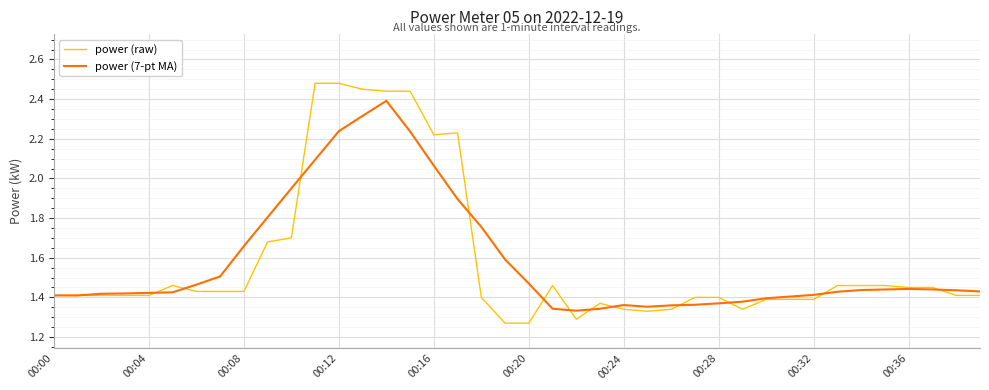

Which series has the widest spread of values?

power (raw)